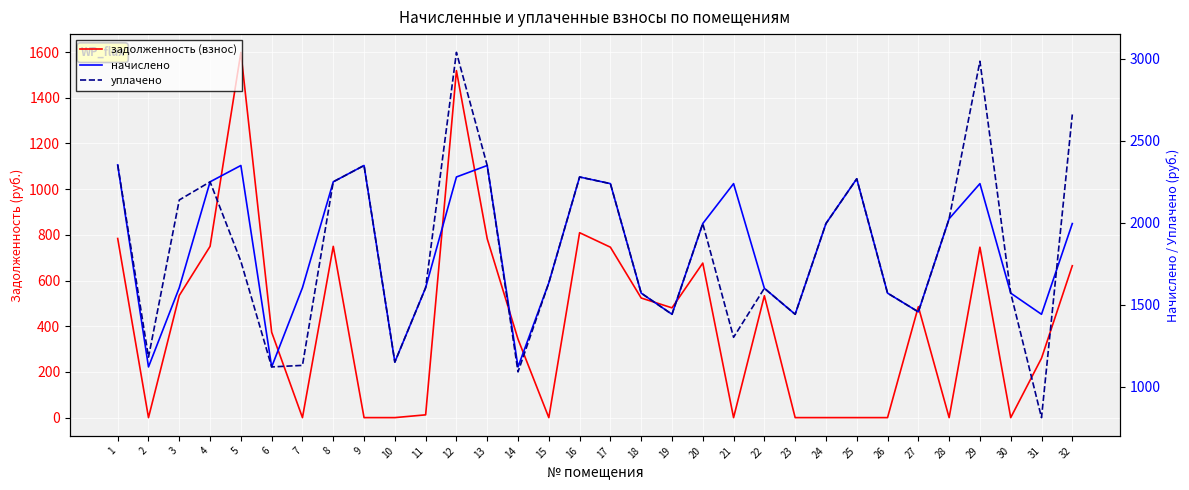

Which series has the largest total across all categories?

уплачено